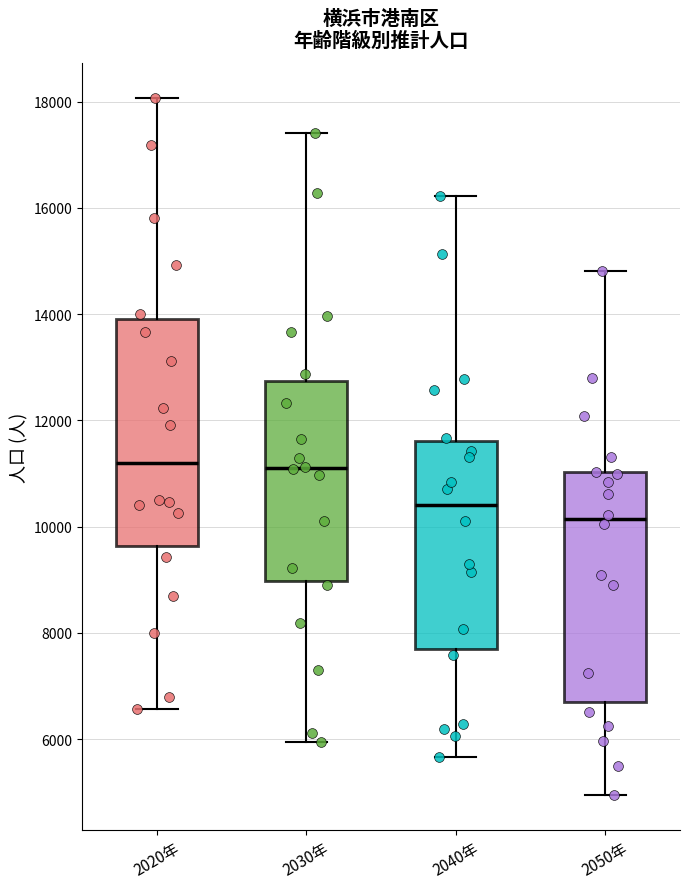

Where is the lower edge of the box for 2030年 on the y-axis? The values are not printed on the chart, so give them approximately, as read against the axis.

9000